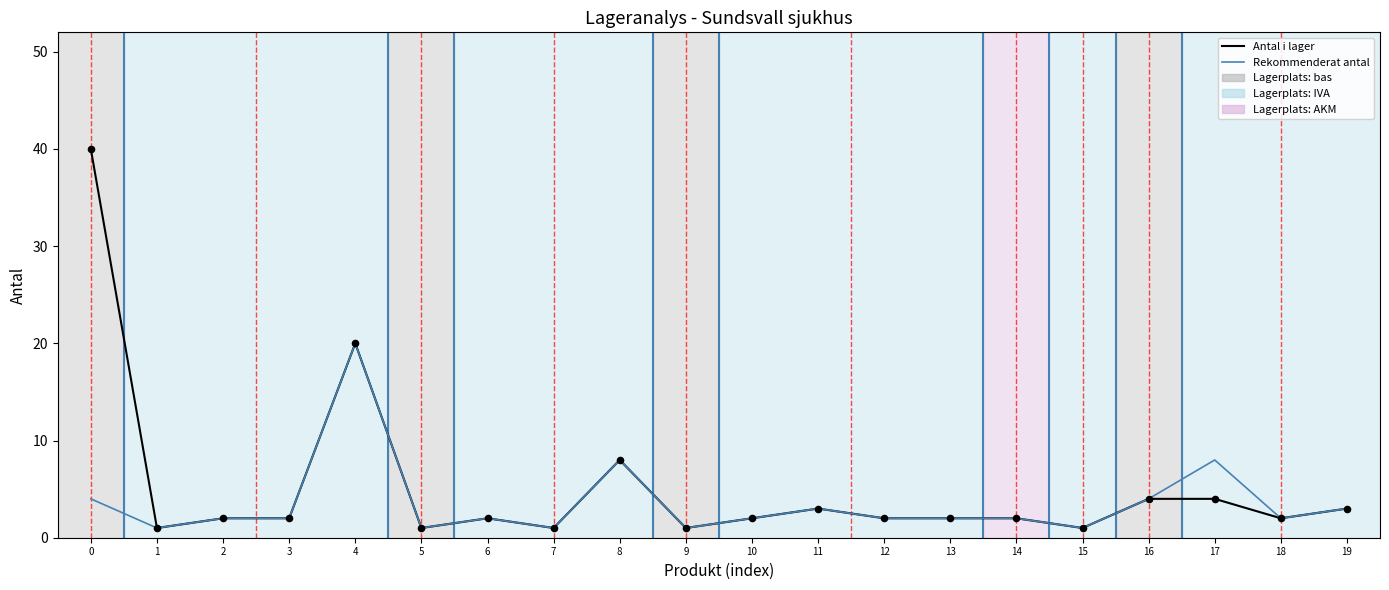

The Rekommenderat antal series shows 20 at 4. True or false?

True